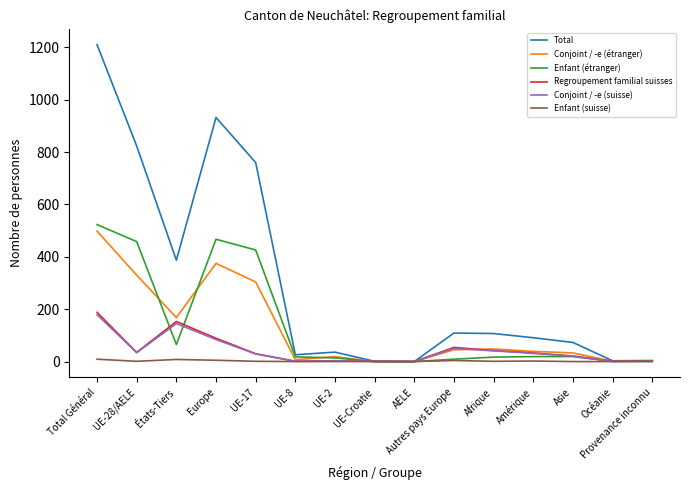

Which series has the largest range (max minus min)?

Total